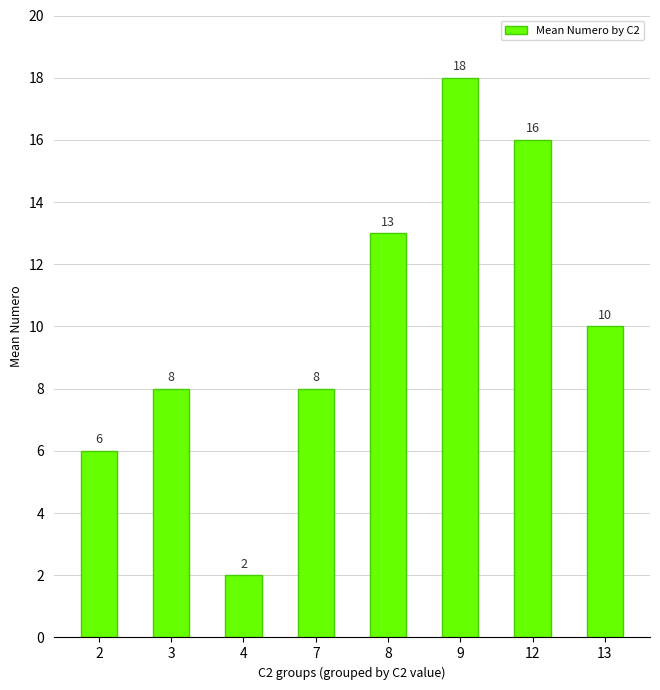

What is the value of the 4th bar from the left?

8